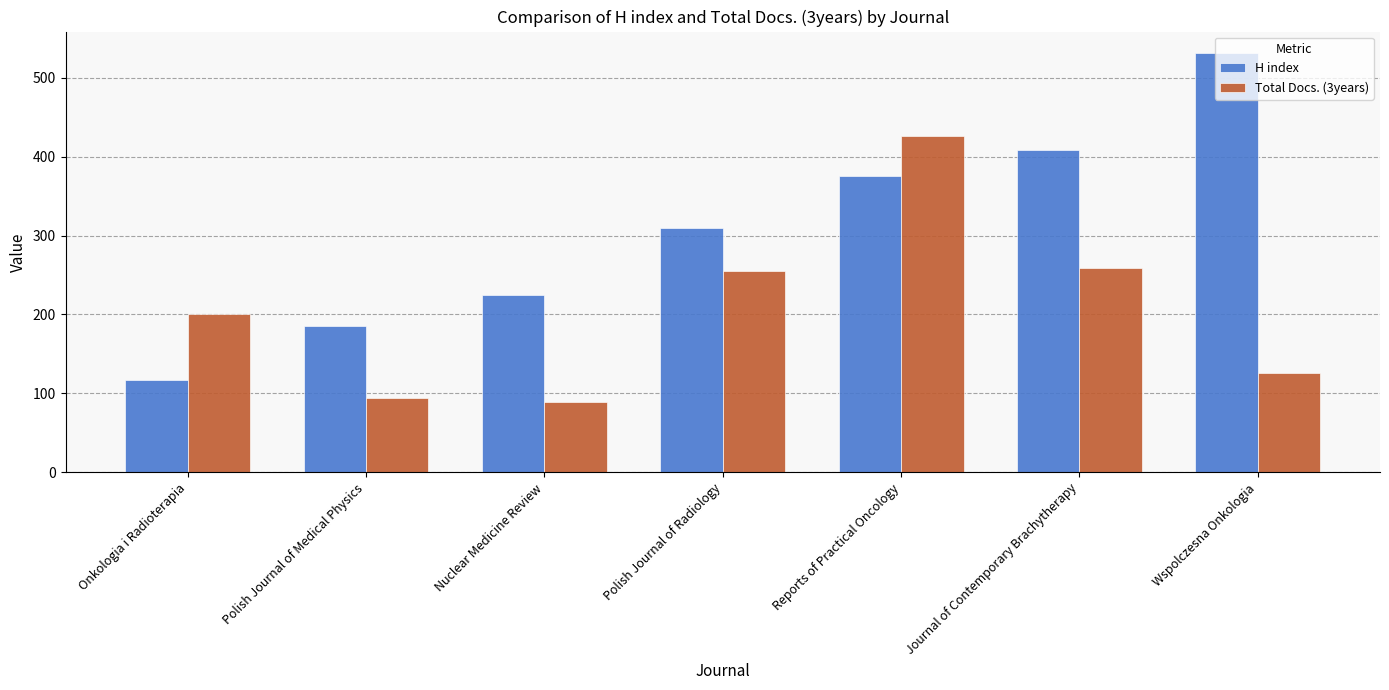

How many bars are there in total?

14